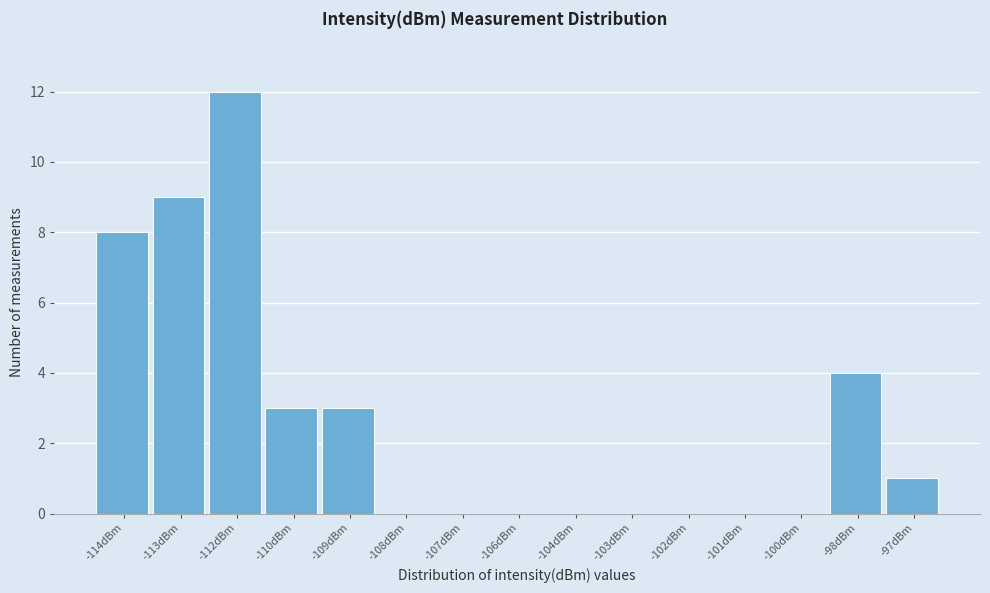

Reading right to left, list all the values displayed in this chart.

-97dBm=1	-98dBm=4	-100dBm=0	-101dBm=0	-102dBm=0	-103dBm=0	-104dBm=0	-106dBm=0	-107dBm=0	-108dBm=0	-109dBm=3	-110dBm=3	-112dBm=12	-113dBm=9	-114dBm=8